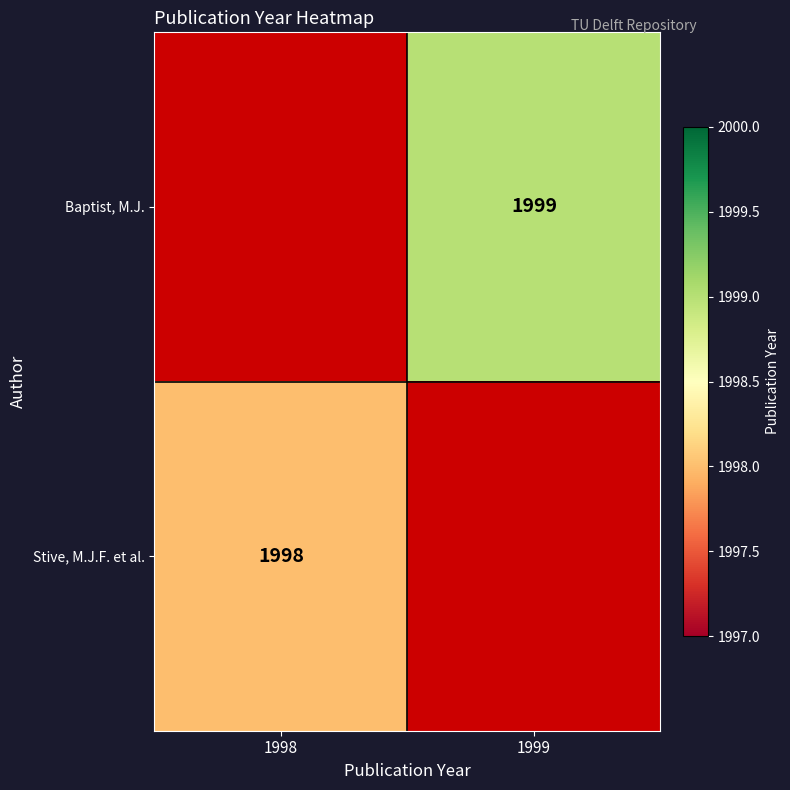

The Baptist, M.J. series shows 1999 at 1999. True or false?

True